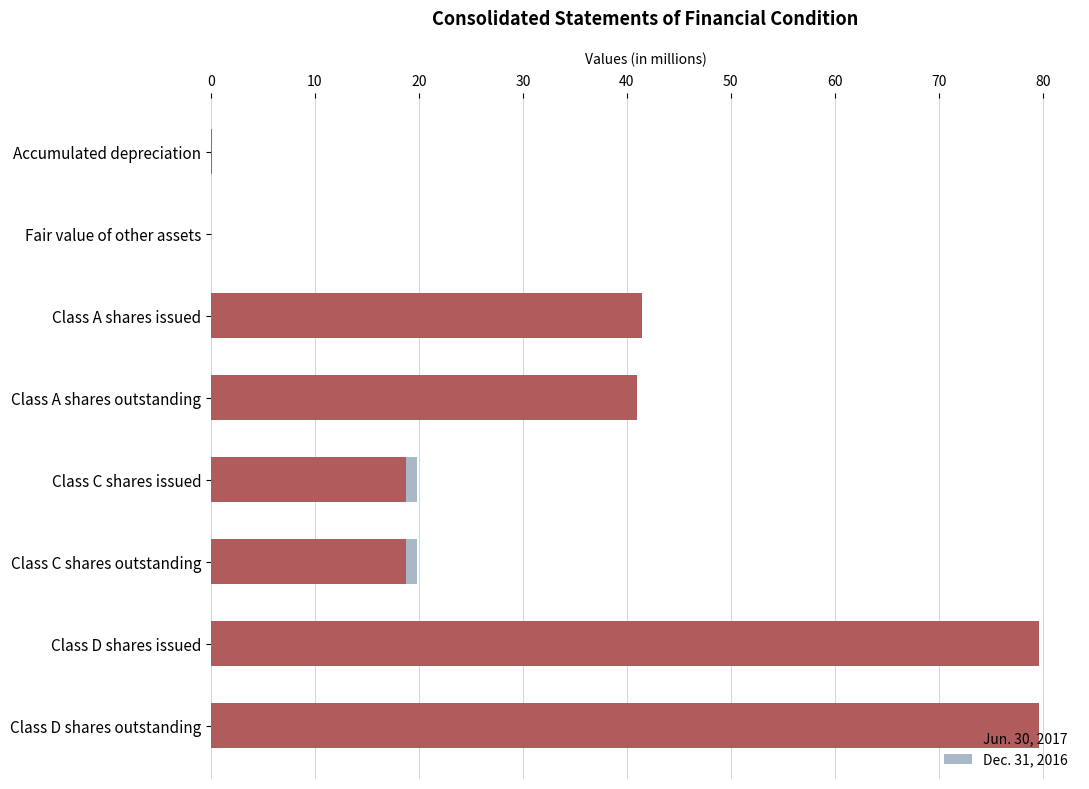

What is the sum of the Jun. 30, 2017 values at Class D shares outstanding and Class C shares issued?

98.4